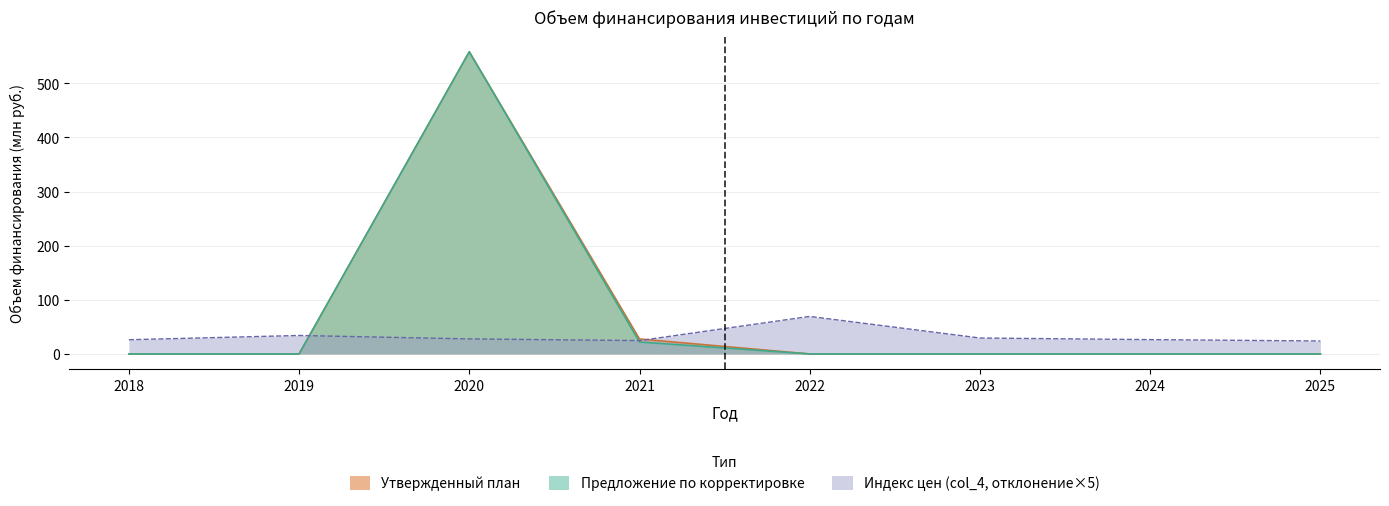

What is the sum of the Индекс цен (col_4) values at 2022 and 2018?

95.7